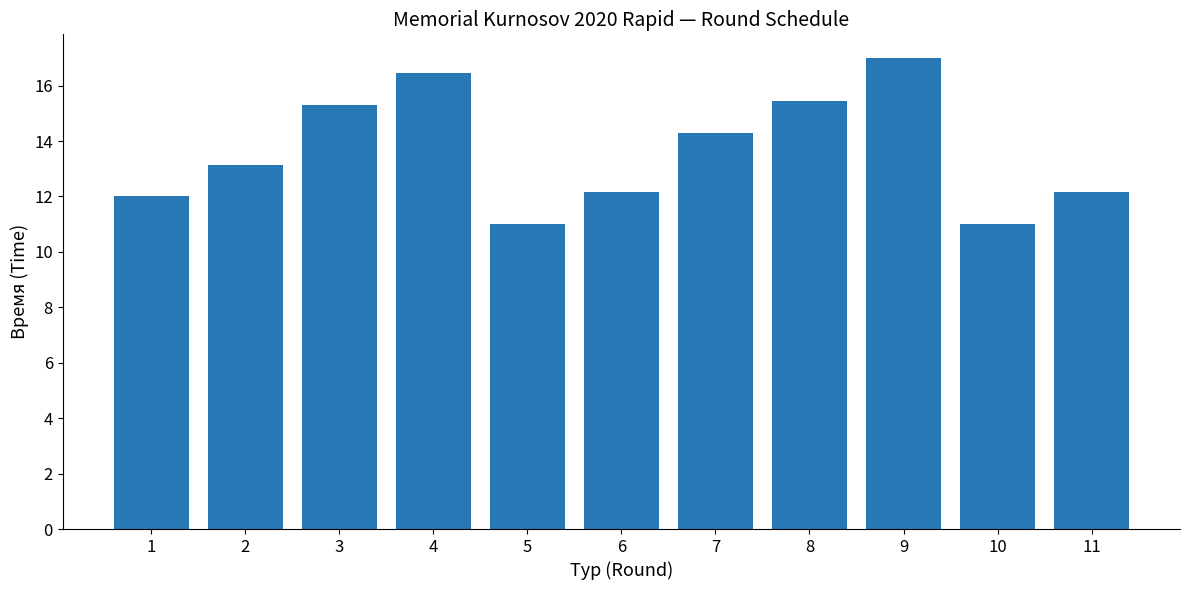

Which label corresponds to the largest value in the chart?

9